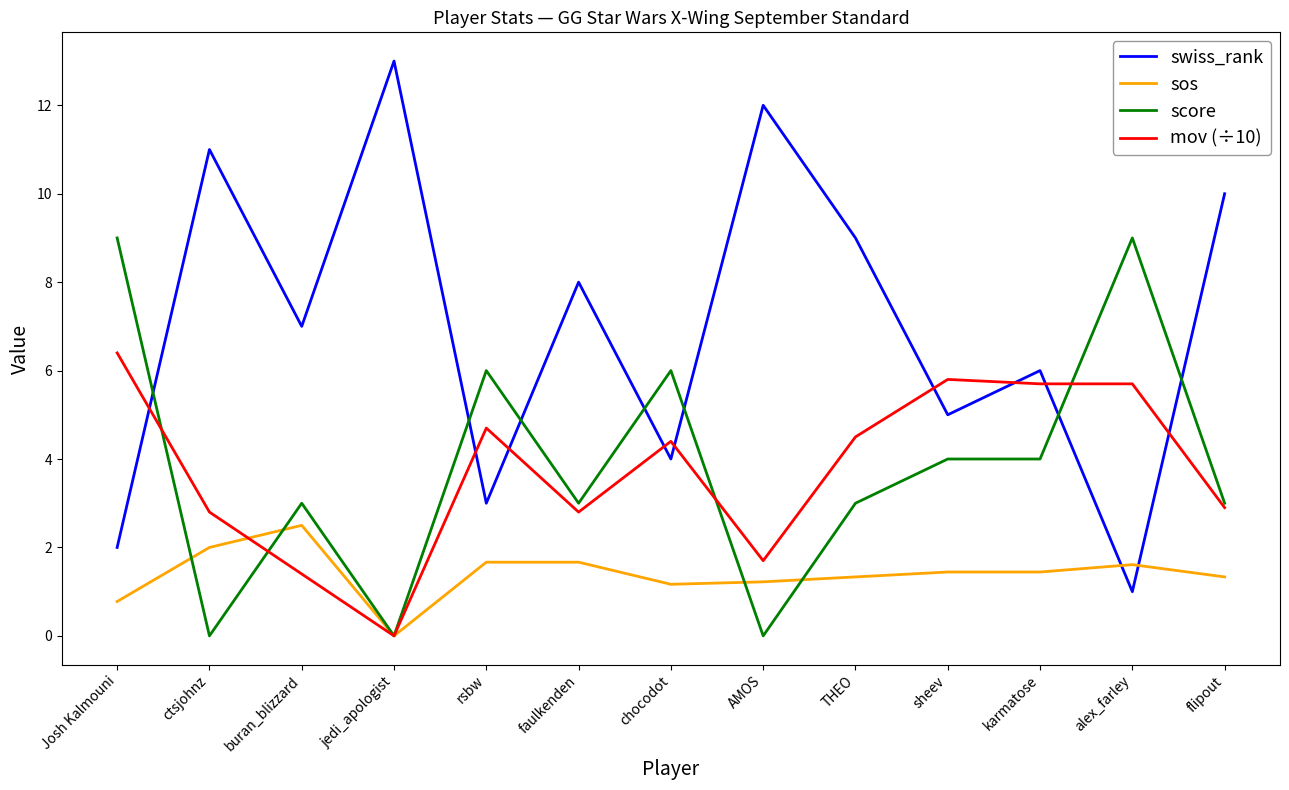

What is the difference between the mov (÷10) values at Josh Kalmouni and alex_farley?

0.7